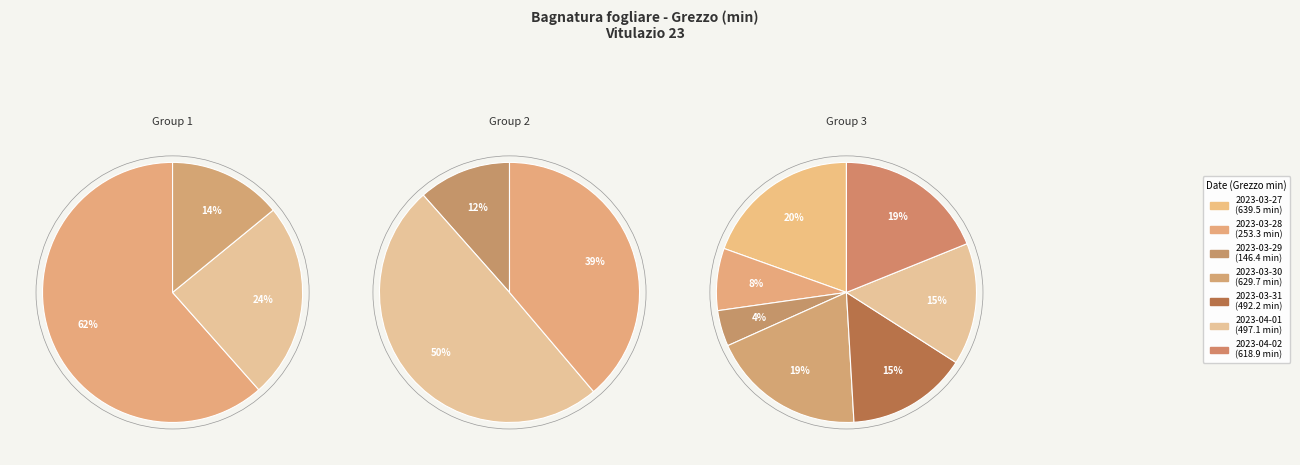

True or false: 2023-03-31 accounts for 4% of the total.

False